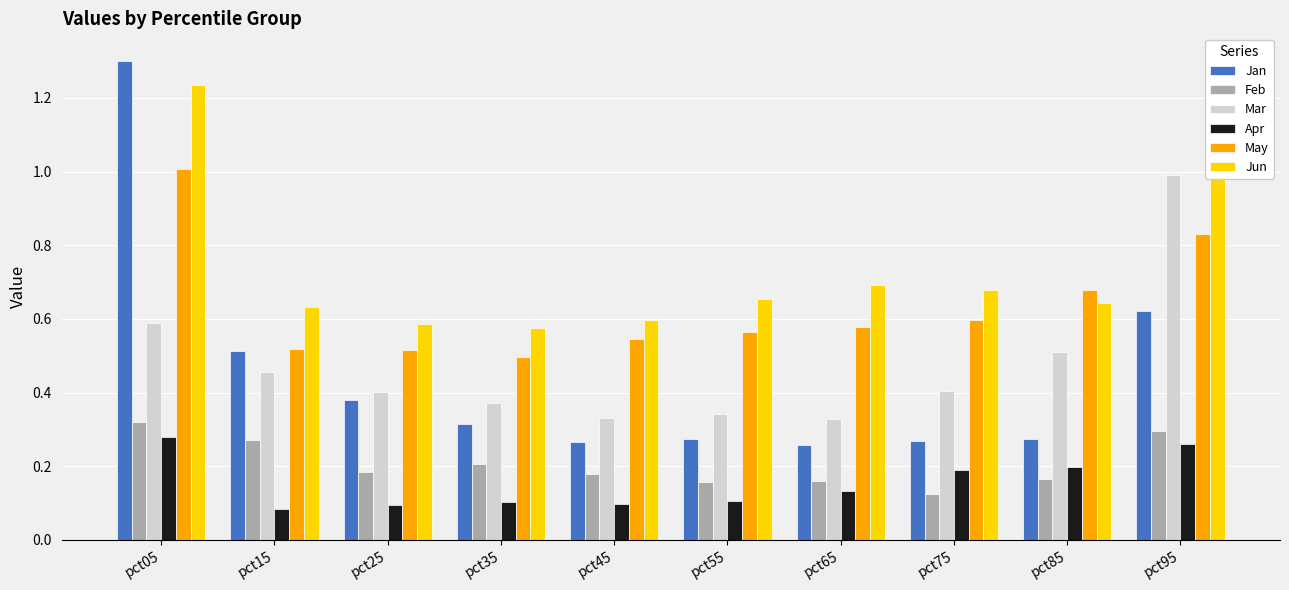

How many bars are there in total?

60